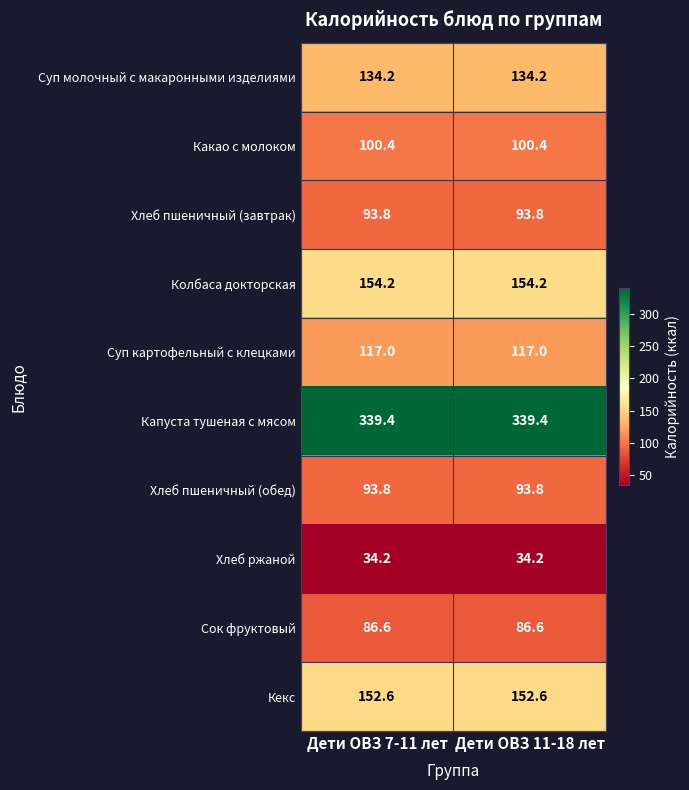

Which series has the largest total across all categories?

Капуста тушеная с мясом